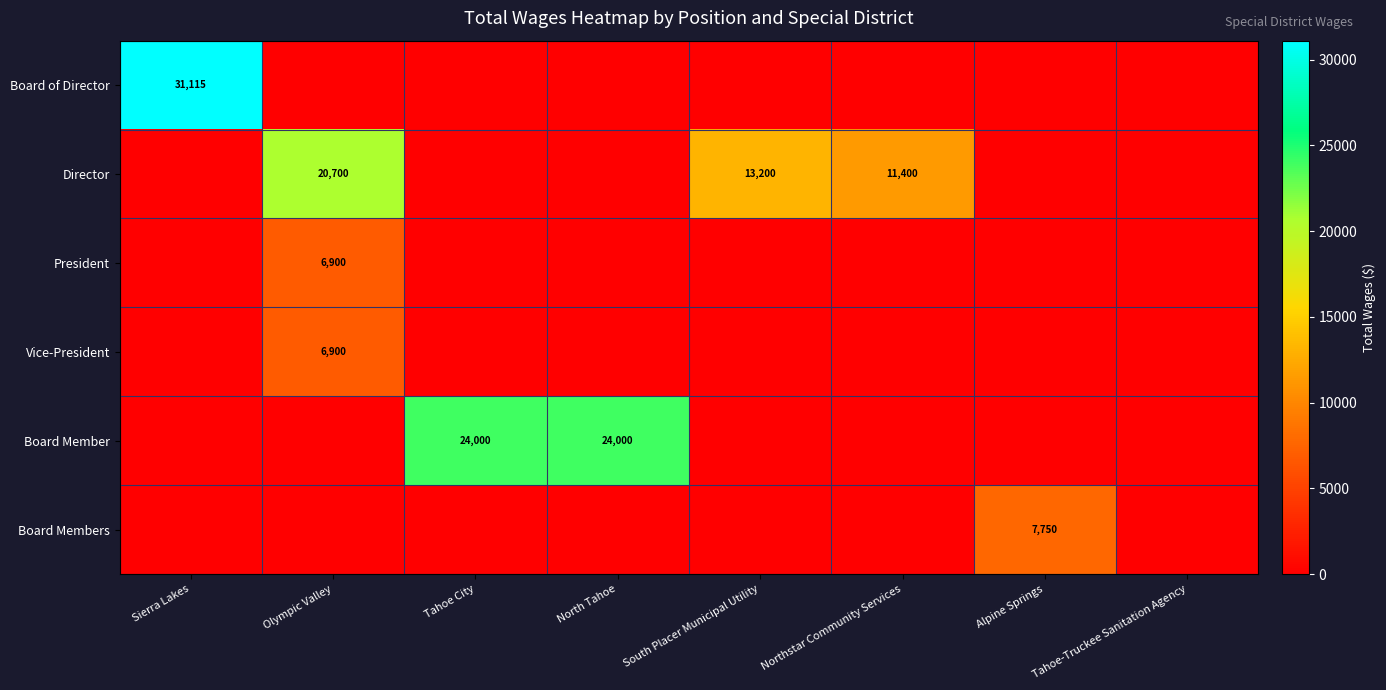

The value of Vice-President at Olympic Valley is 1658. True or false?

False